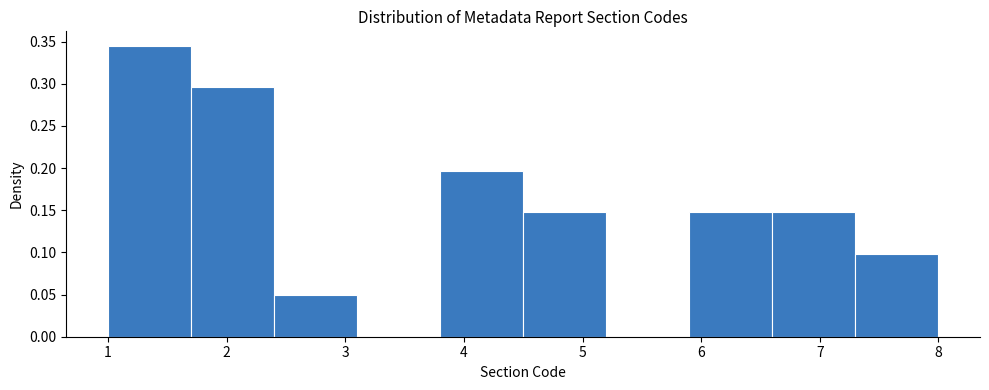

Reading left to right, list every bar in this chart as the range it spans on the x-axis followed by its height. The values are not printed on the chart, so give them approximately, as read against the axis.

1.0 to 1.7: 0.345
1.7 to 2.4: 0.295
2.4 to 3.1: 0.050
3.1 to 3.8: 0
3.8 to 4.5: 0.195
4.5 to 5.2: 0.150
5.2 to 5.9: 0
5.9 to 6.6: 0.150
6.6 to 7.3: 0.150
7.3 to 8.0: 0.100